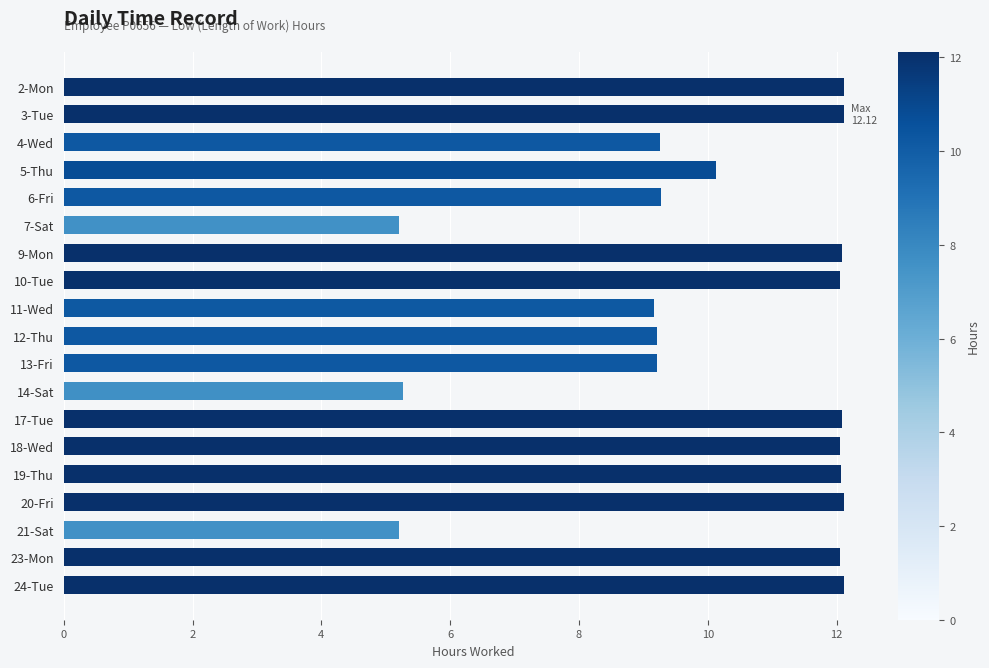

Does the chart contain stacked bars?

No